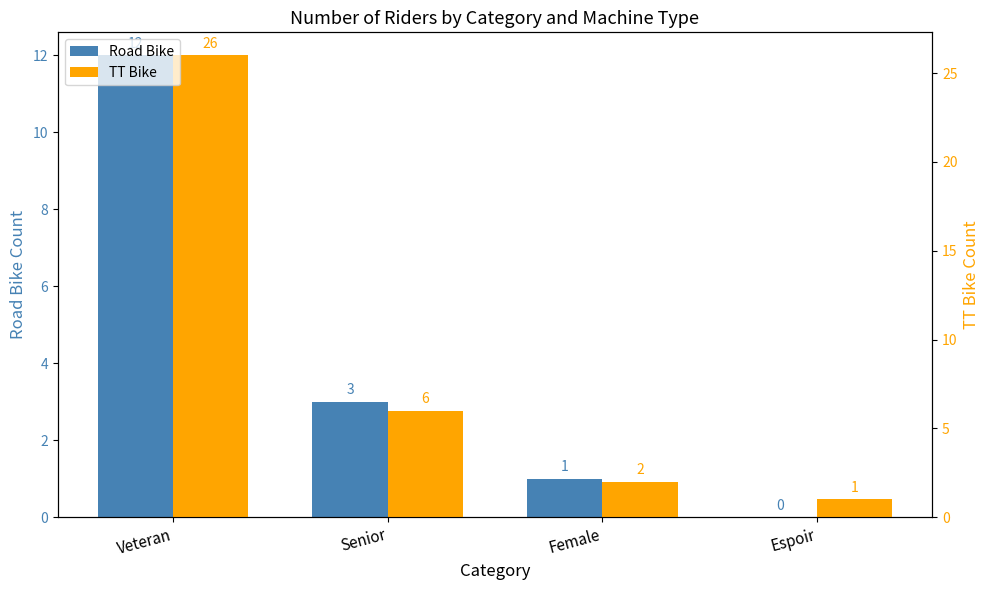

Between Senior and Espoir, which is larger?

Senior